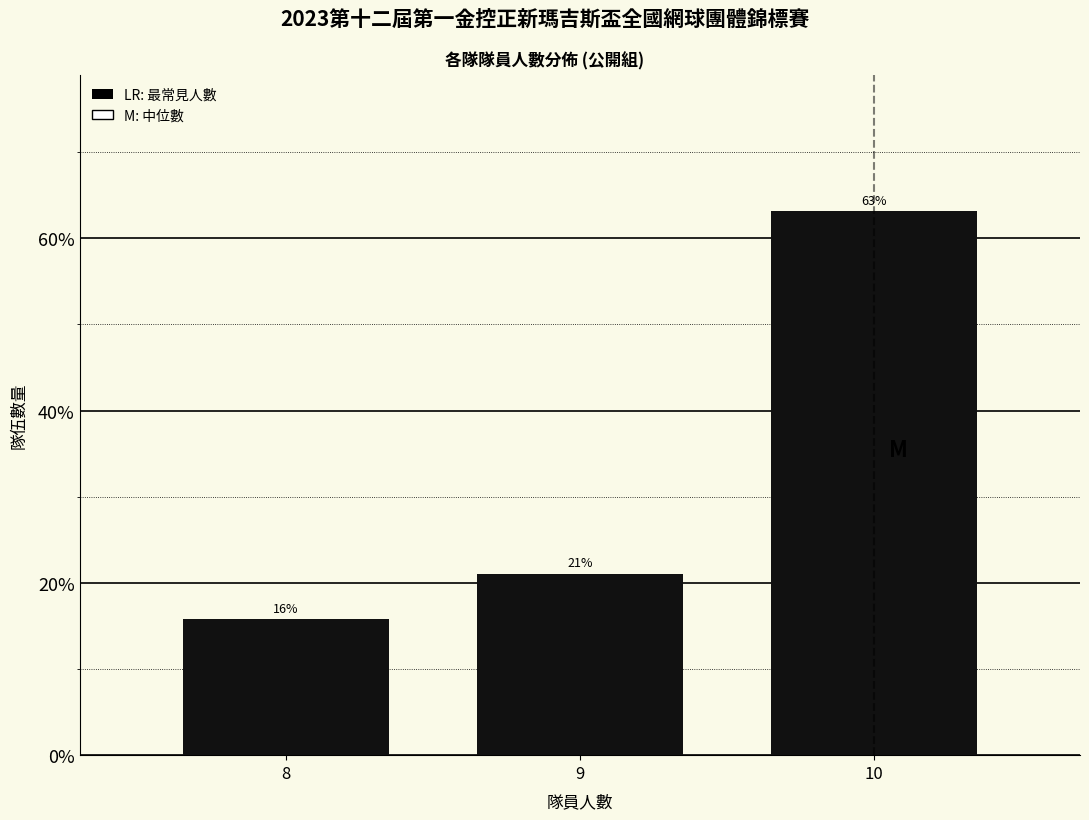

List the labels in order of value, smallest first.

8, 9, 10